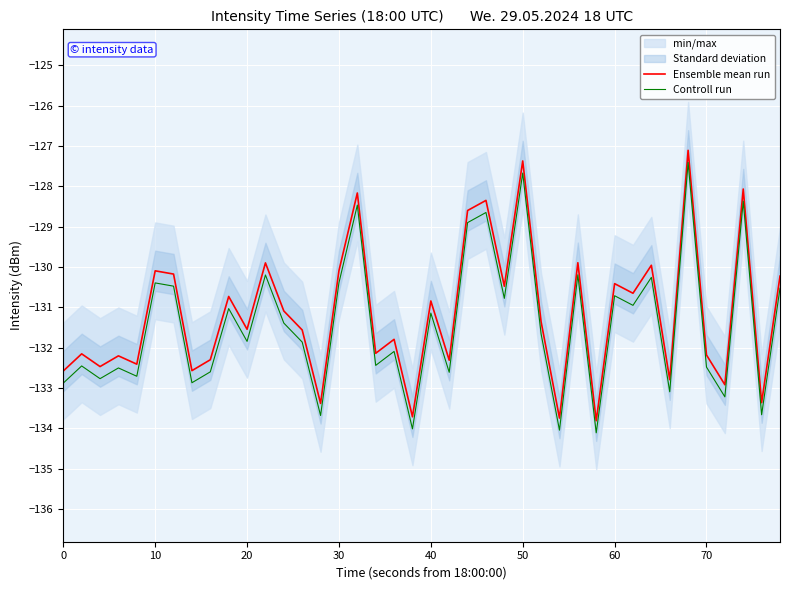

What is the highest value of the Ensemble mean run series?

-127.1